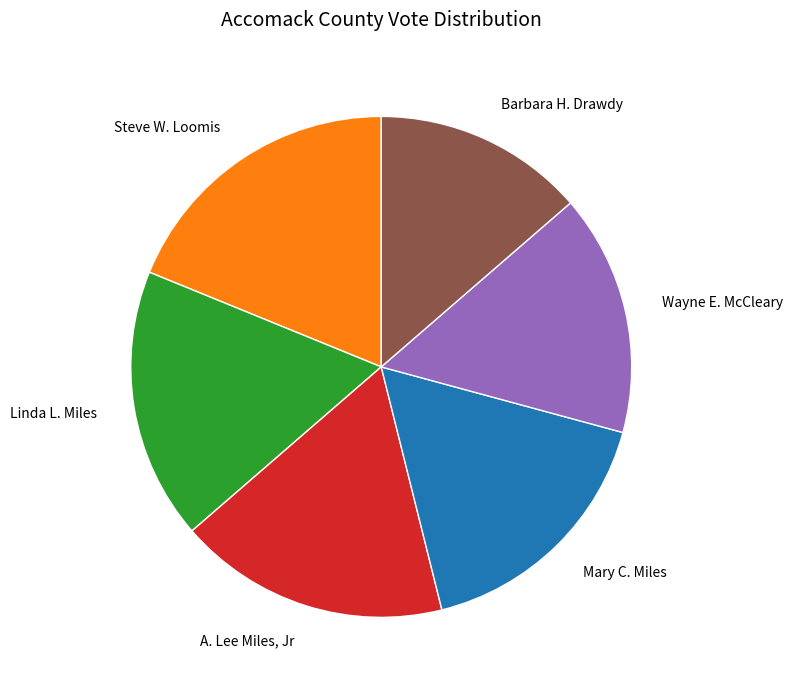

Is it true that Mary C. Miles is 9% of the pie?

False